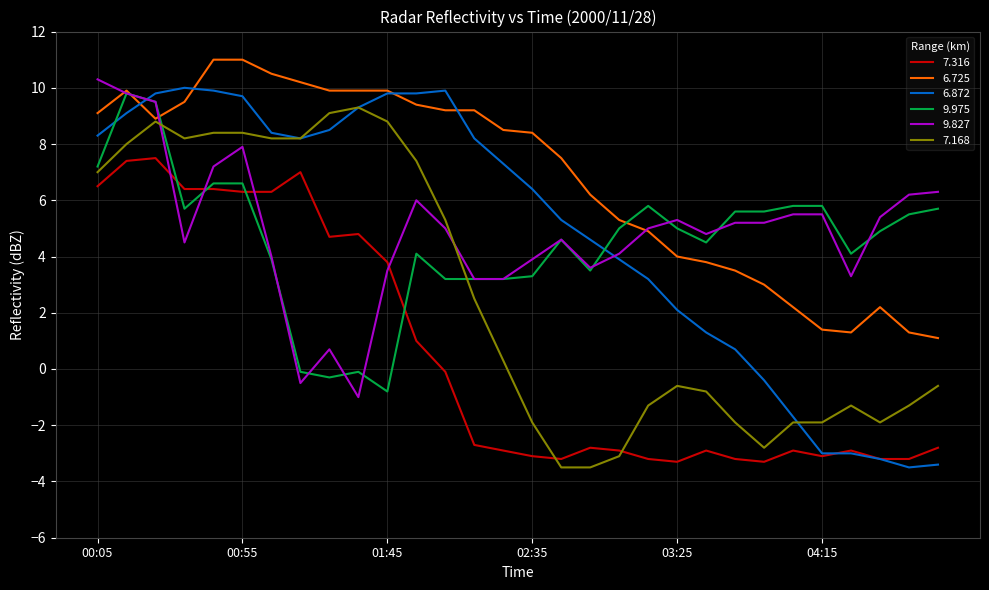

What is the minimum value for 6.725?

1.1